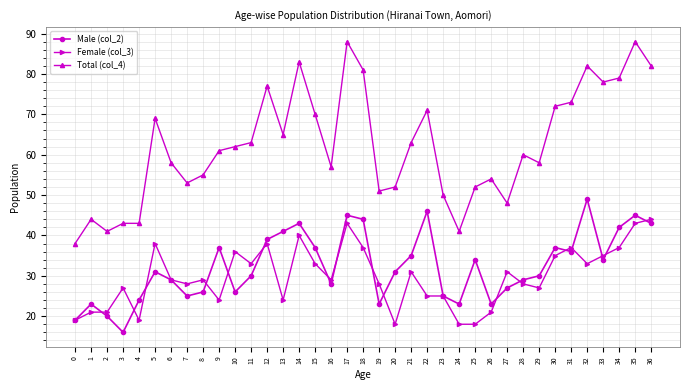

Which series has the largest total across all categories?

Total (col_4)